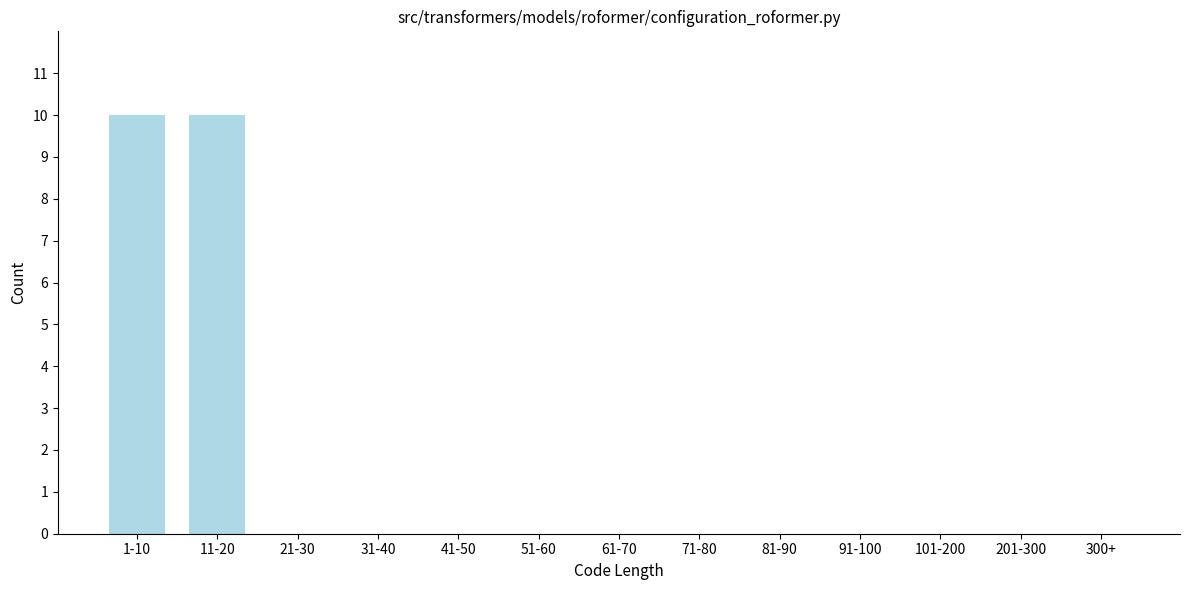

Reading left to right, list all the values displayed in this chart.

1-10=10	11-20=10	21-30=0	31-40=0	41-50=0	51-60=0	61-70=0	71-80=0	81-90=0	91-100=0	101-200=0	201-300=0	300+=0